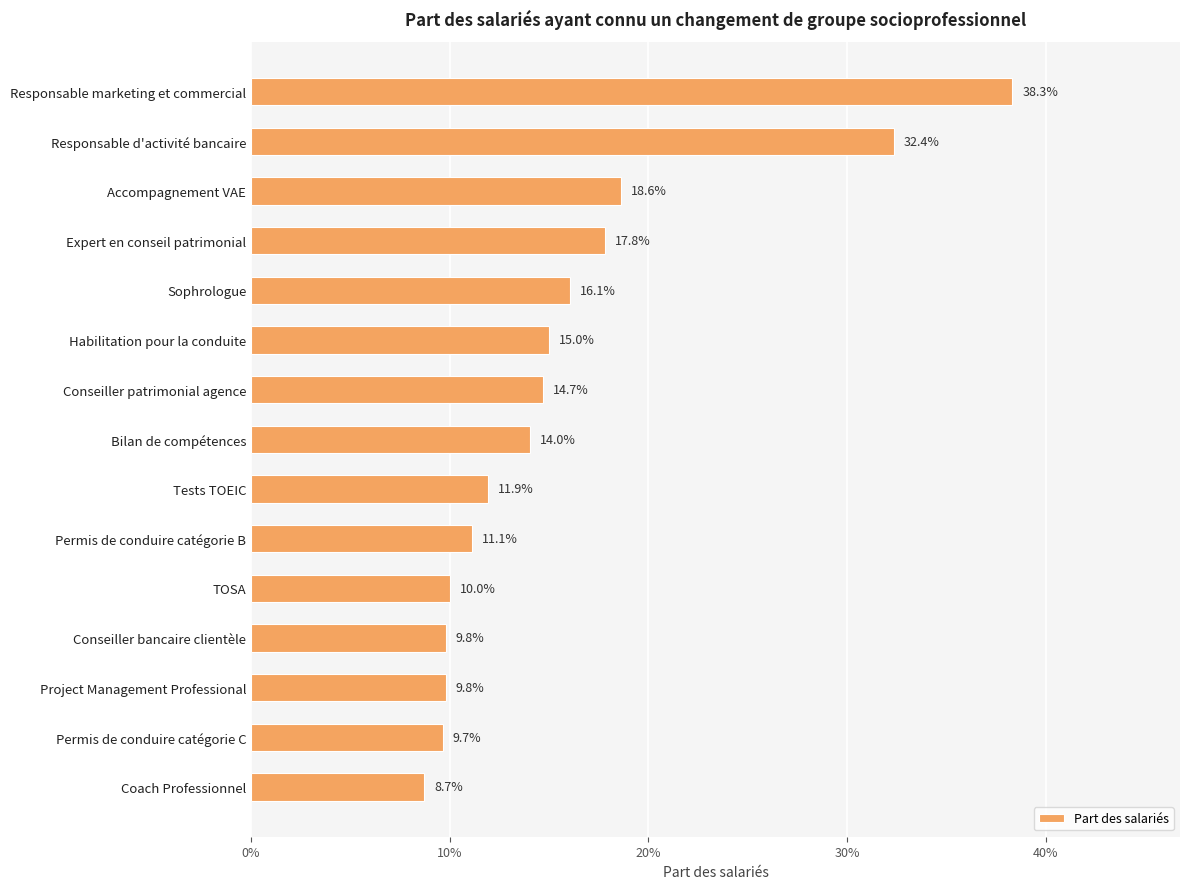

What is the greatest value displayed?

0.4